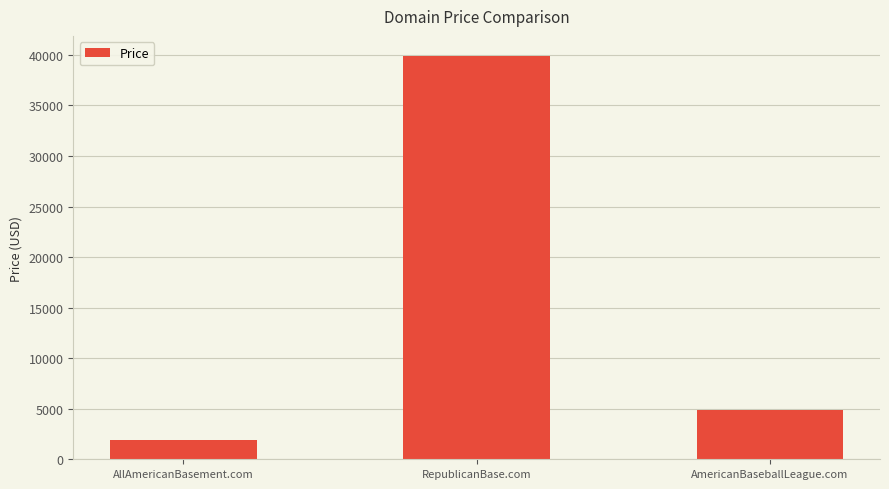

Does the chart contain any negative values?

No